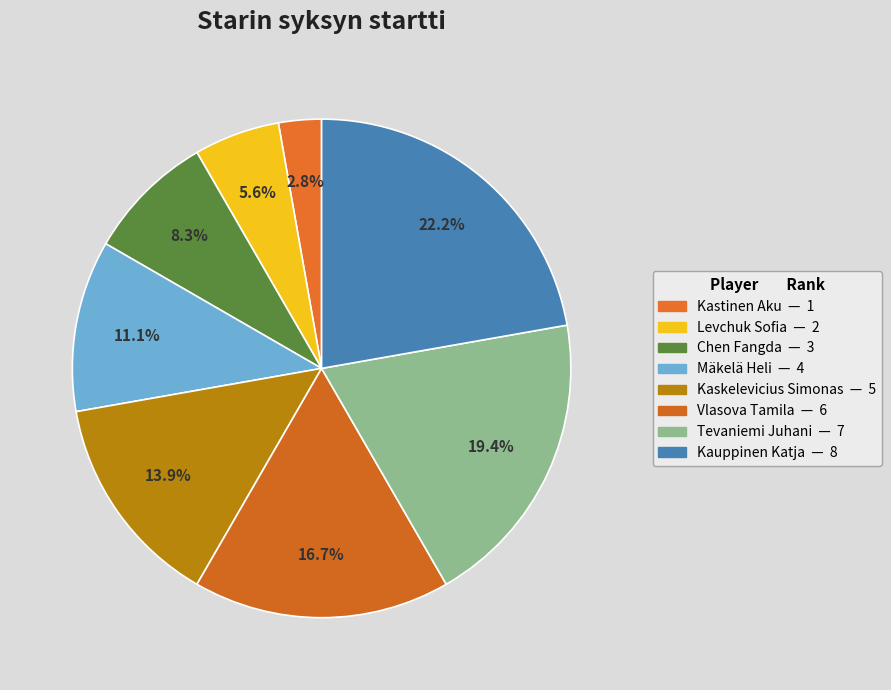

True or false: Kauppinen Katja accounts for 10% of the total.

False